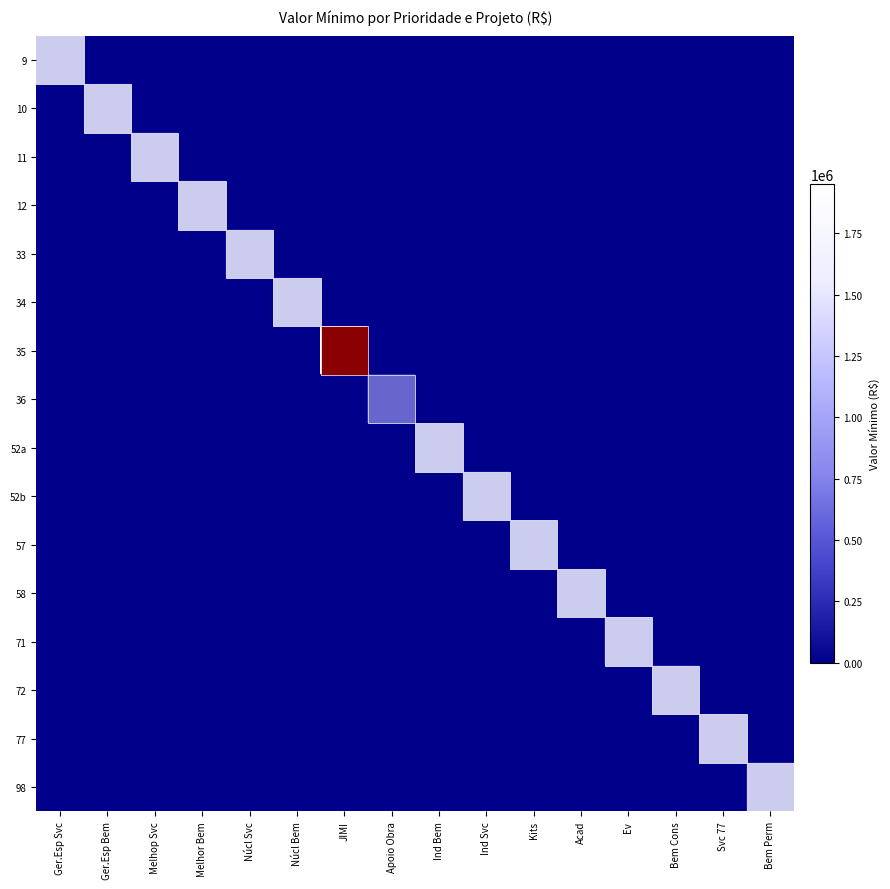

At Ger.Esp Svc, list the series in order from largest to smallest.

9, 10, 11, 12, 33, 34, 35, 36, 52a, 52b, 57, 58, 71, 72, 77, 98